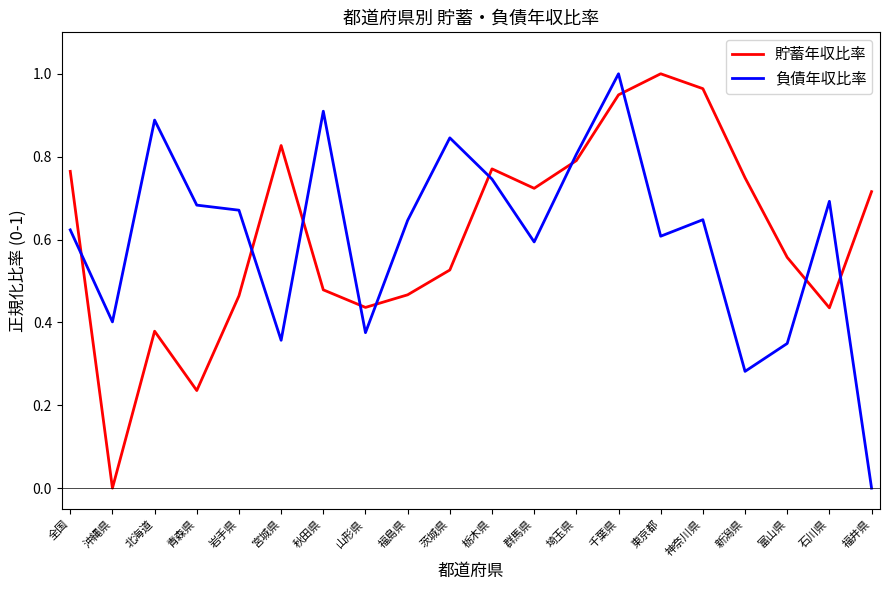

Between 栃木県 and 石川県, which series saw the biggest shift?

貯蓄年収比率